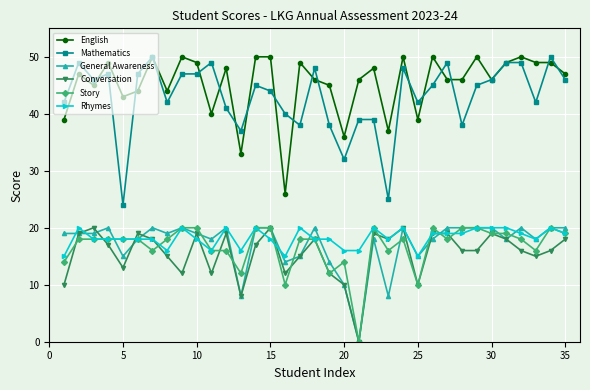

True or false: Story and English cross at least once.

False